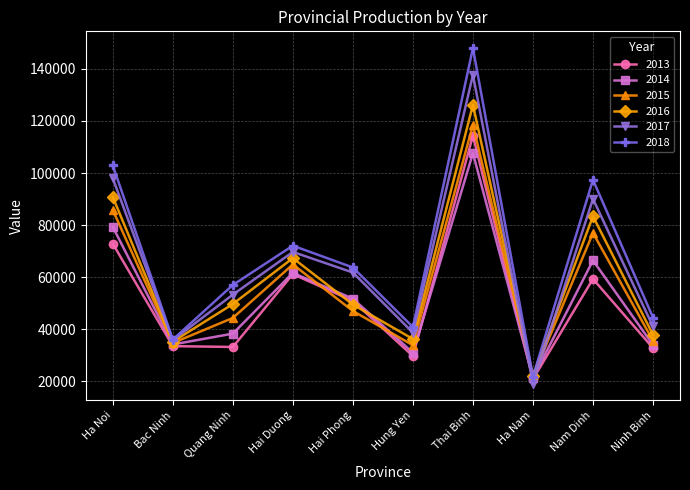

Does the chart display data point markers on the line(s)?

Yes